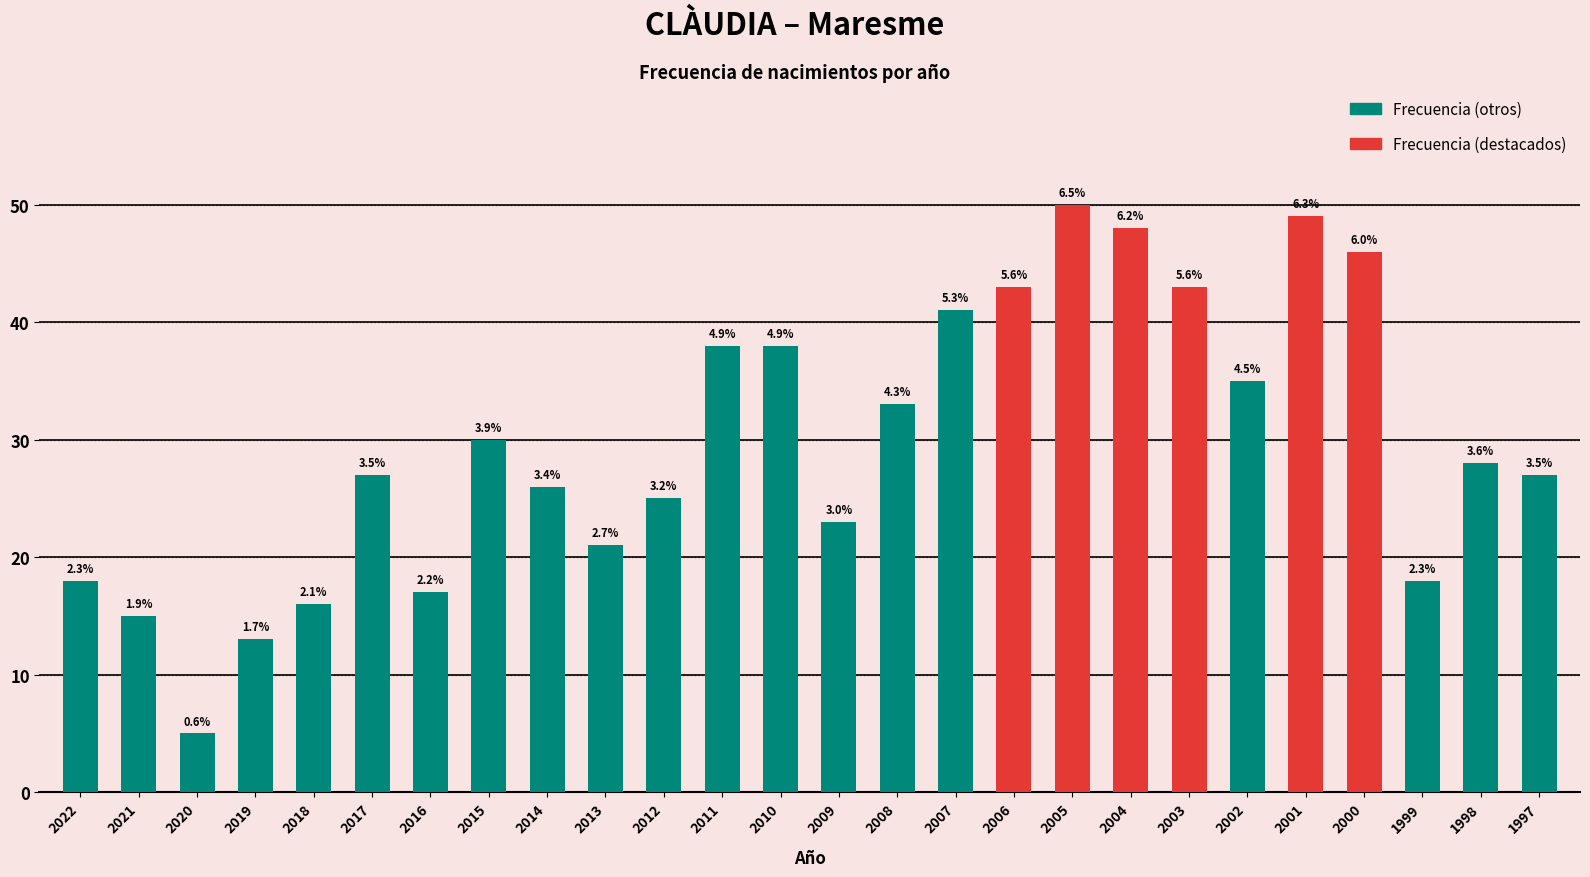

The value at 2011 is 38. True or false?

True